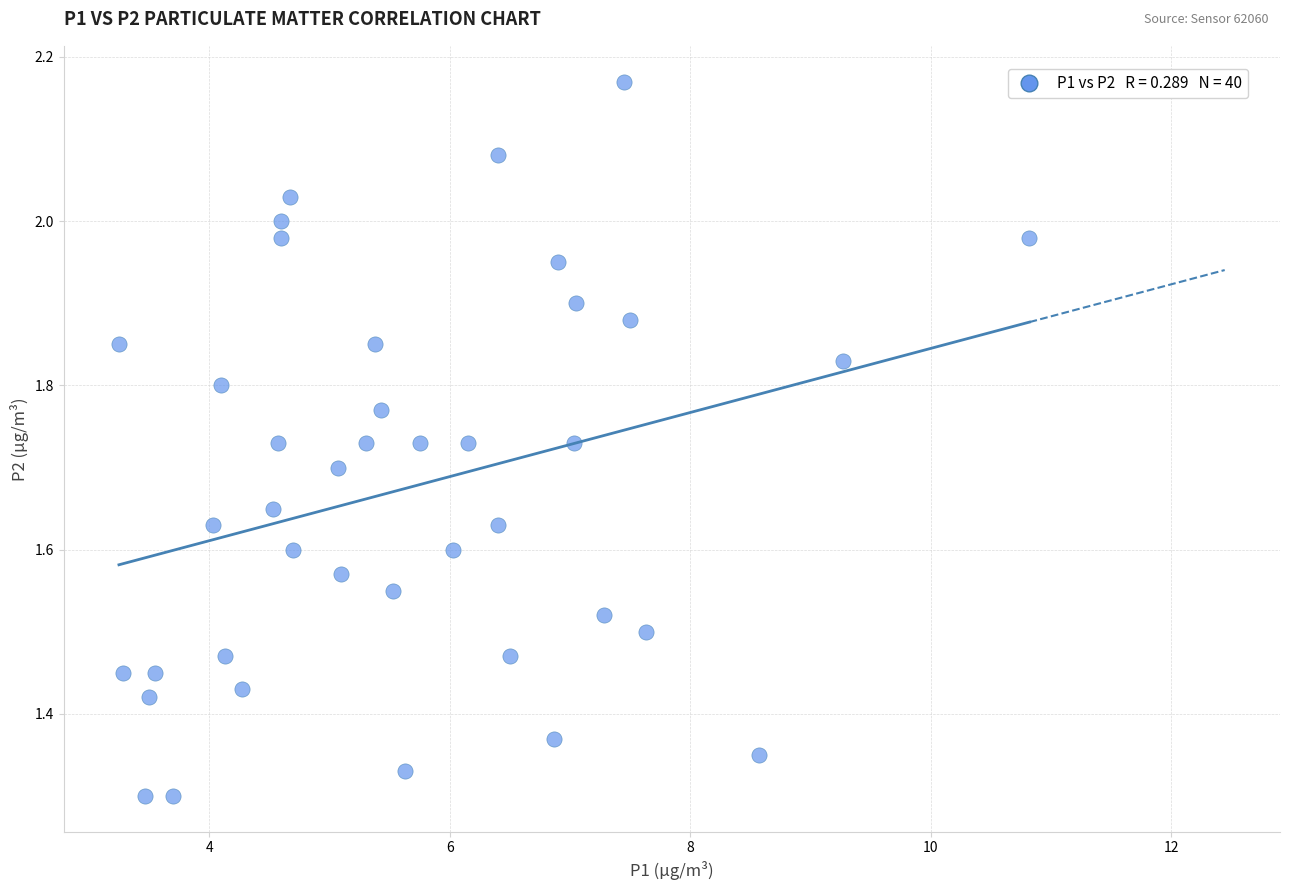

What is the range of X values (max minus min)?

7.6